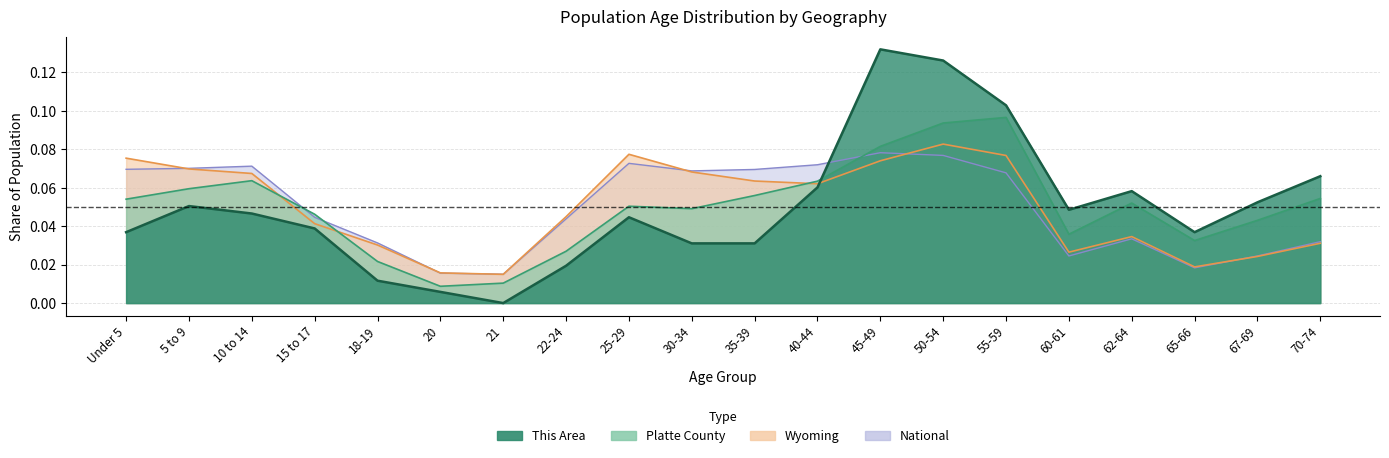

How many interior local valleys does the Platte County series have?

4